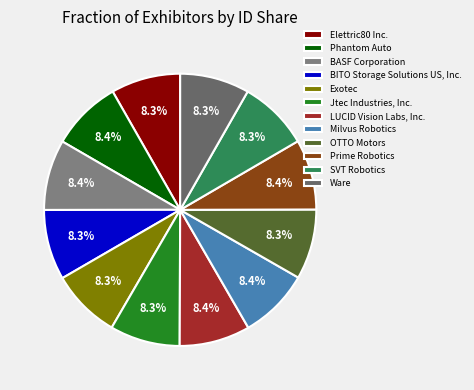

To the nearest percent, what portion does Milvus Robotics represent?

8%